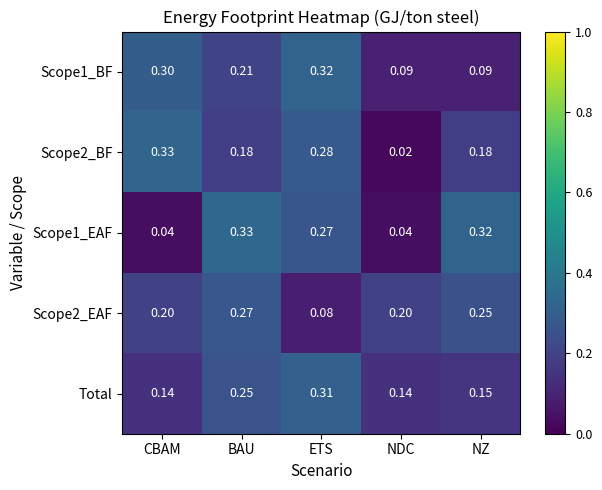

Is the value of Scope1_EAF at NDC greater than the value of Total at CBAM?

No